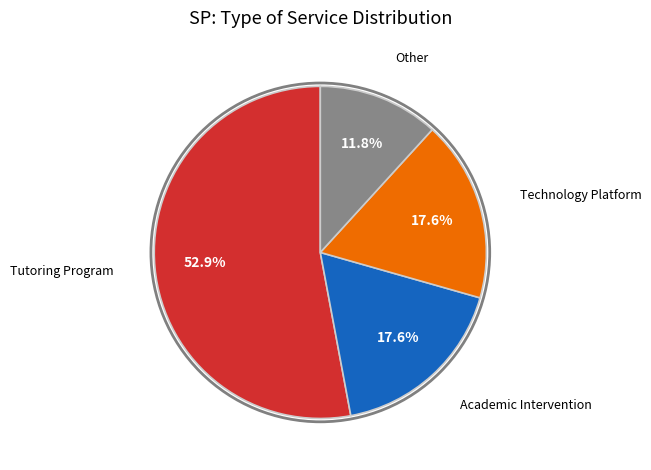

Between Technology Platform and Other, which is larger?

Technology Platform